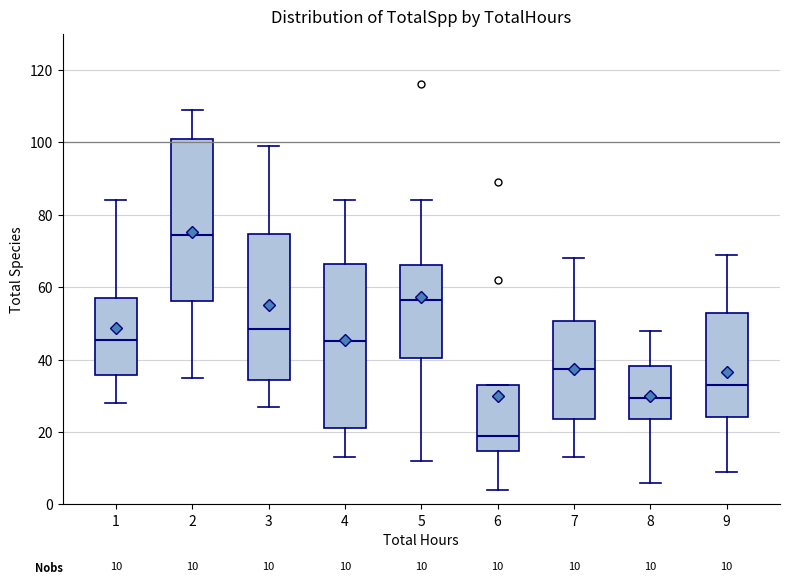

Which box has the highest median line?

2